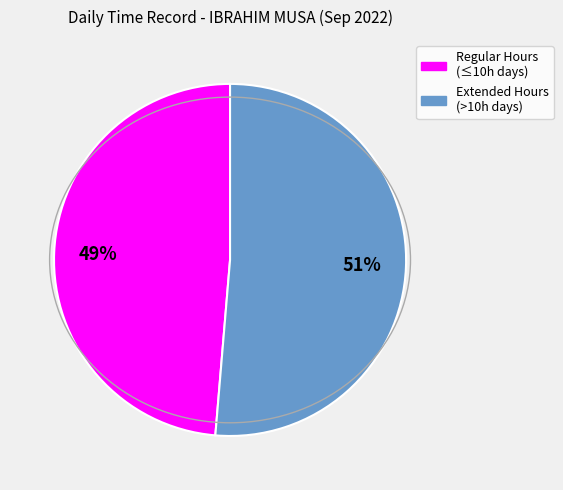

To the nearest percent, what is the average slice percentage?

50%